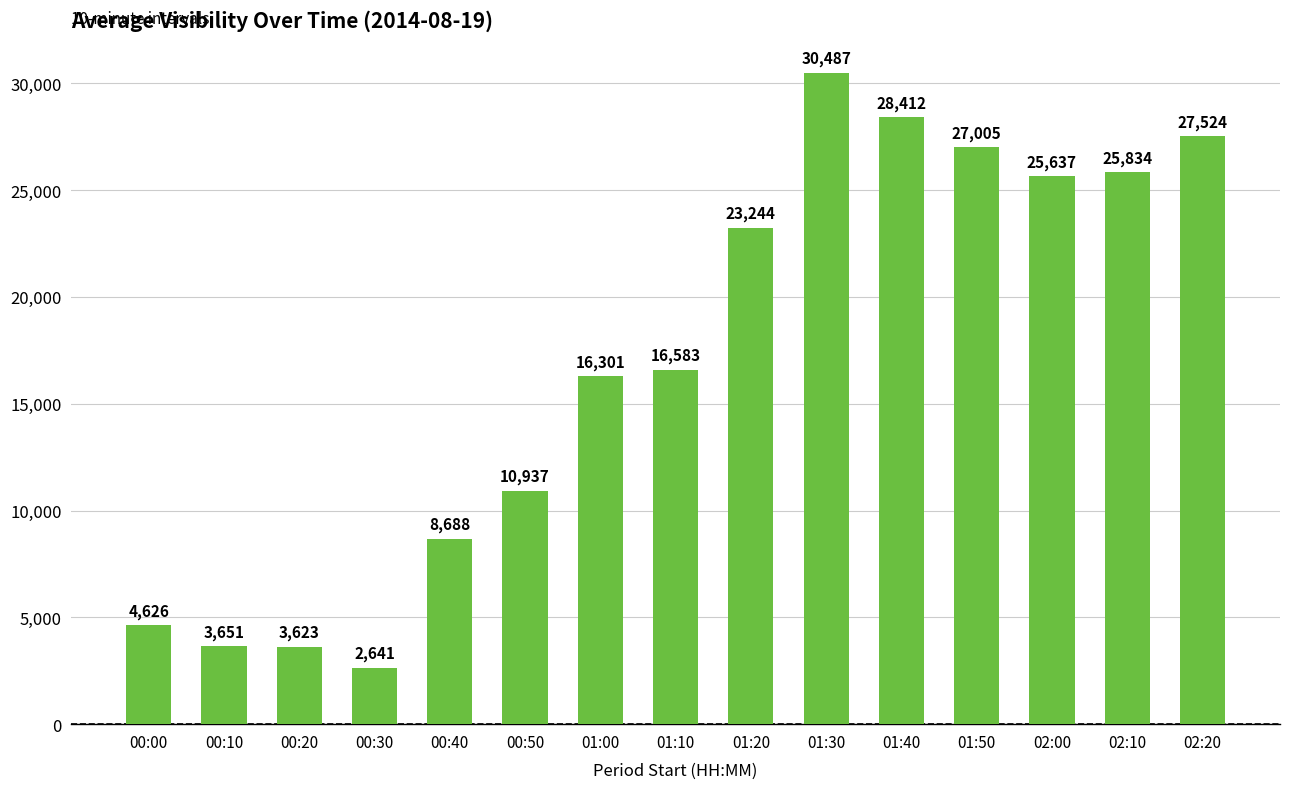

What is the ratio of the value at 00:20 to the value at 02:20?

0.1